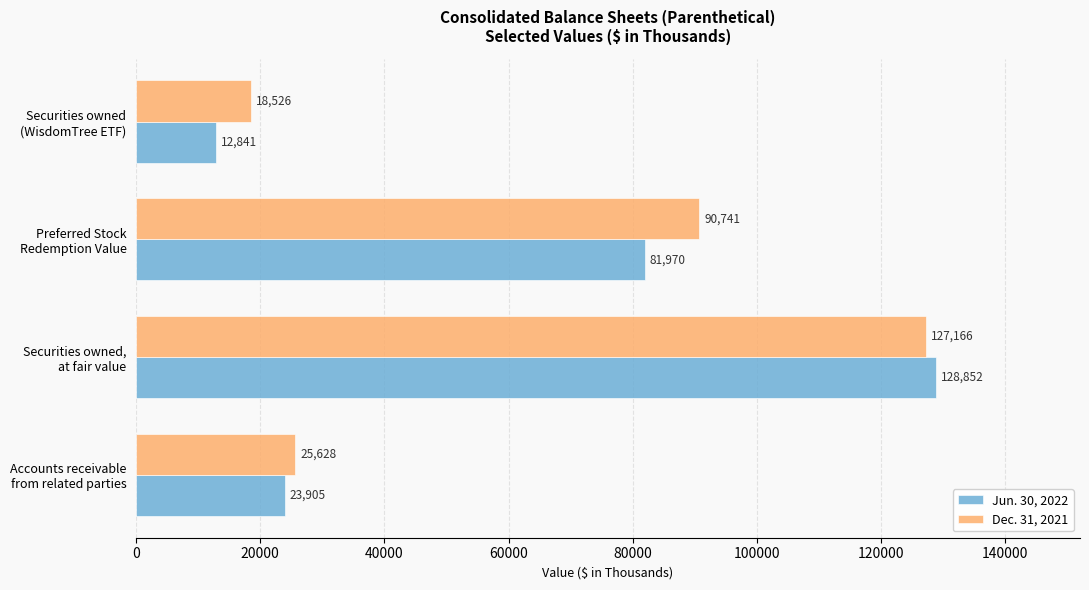

Rank the series by their average value, from lowest to highest.

Jun. 30, 2022, Dec. 31, 2021